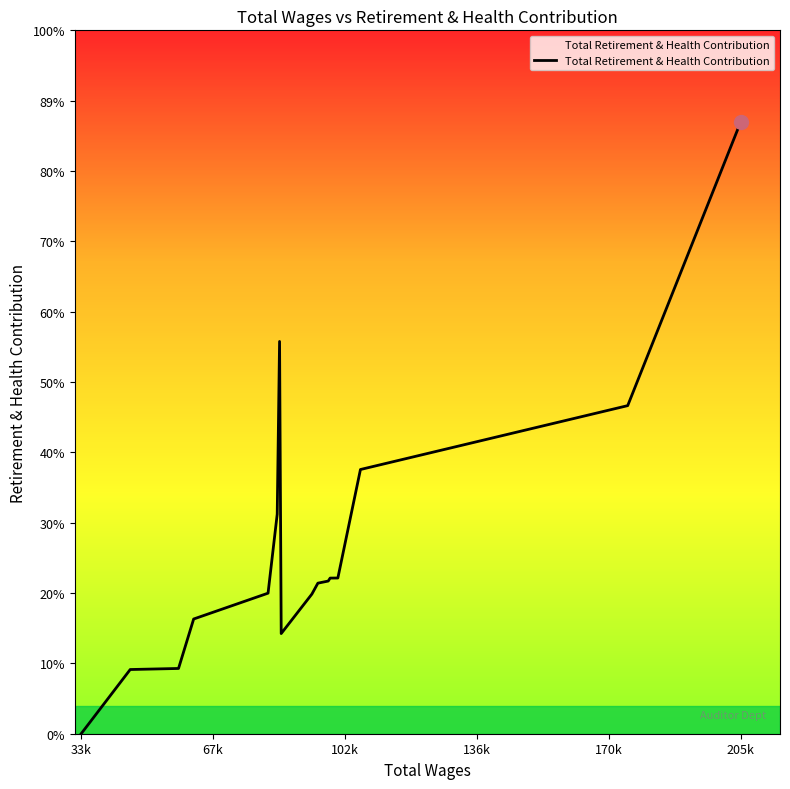

What is the difference between the second highest and second lowest values?

32465